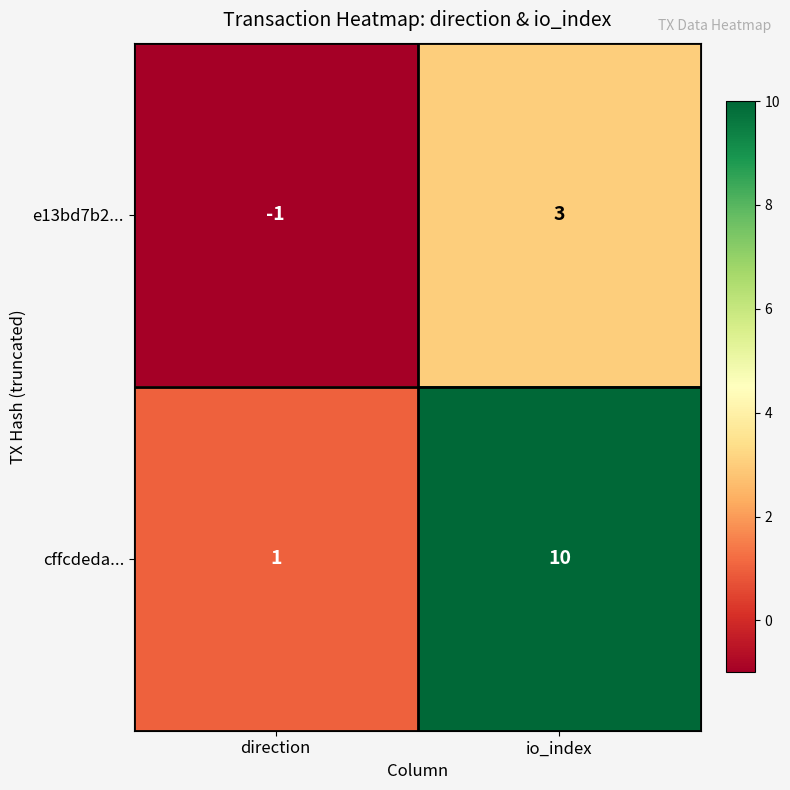

Between direction and io_index, which series saw the biggest shift?

cffcdeda...